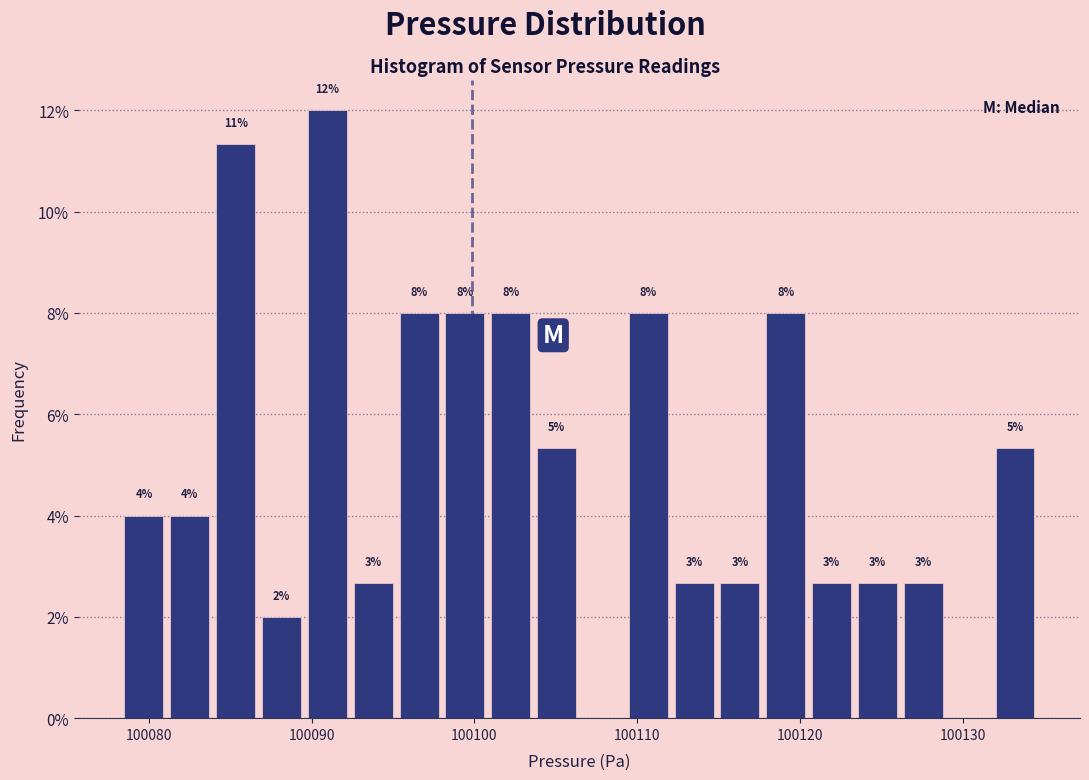

Around what value on the x-axis is the tallest bar? Give the approximate position of its centre, as read against the axis.

100091